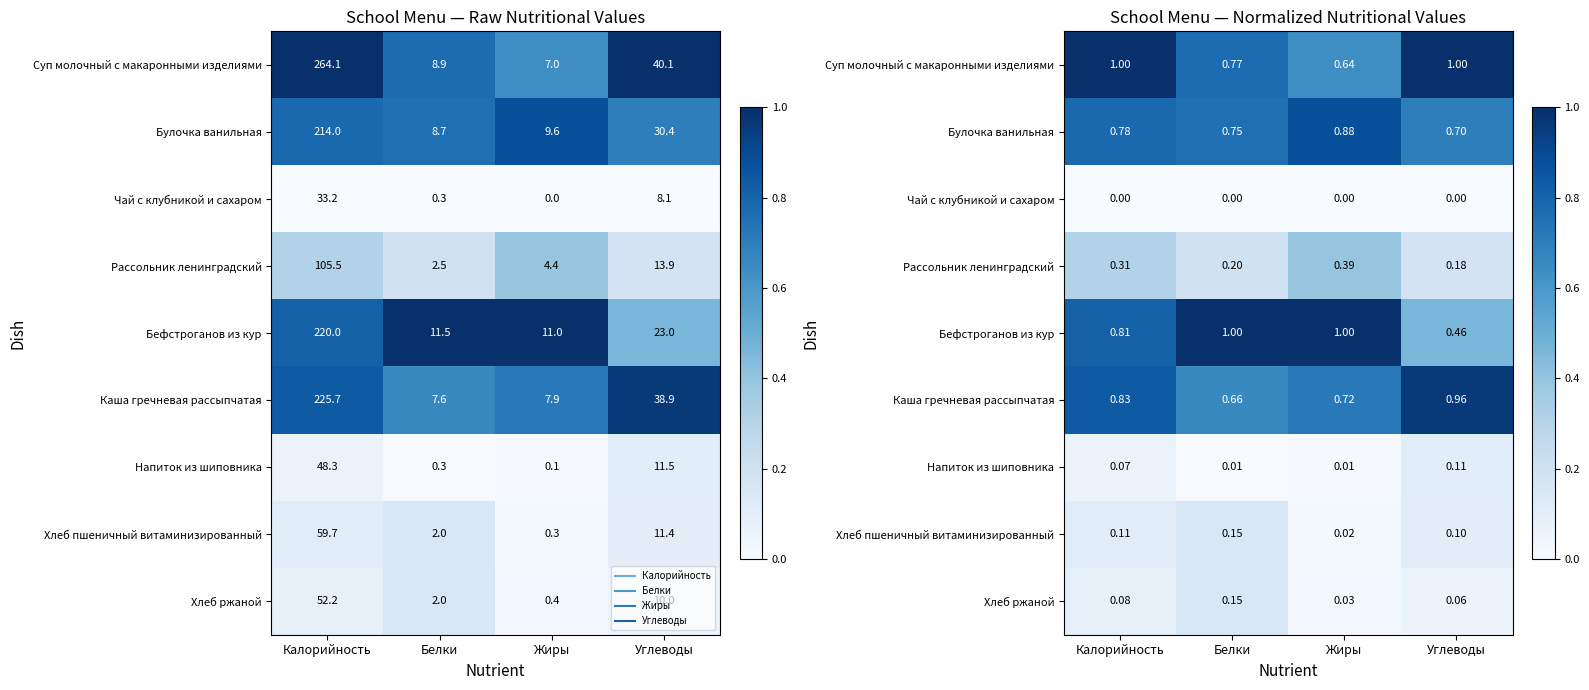

Which has a higher value, Калорийность or Белки?

Калорийность